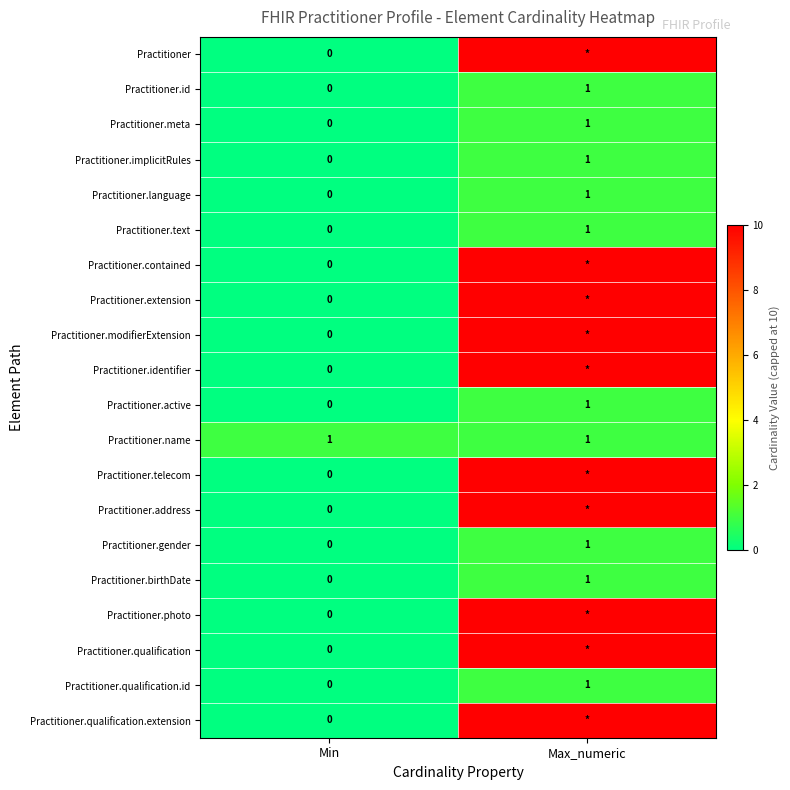

The value of Practitioner.qualification.id at Min is 0. True or false?

True